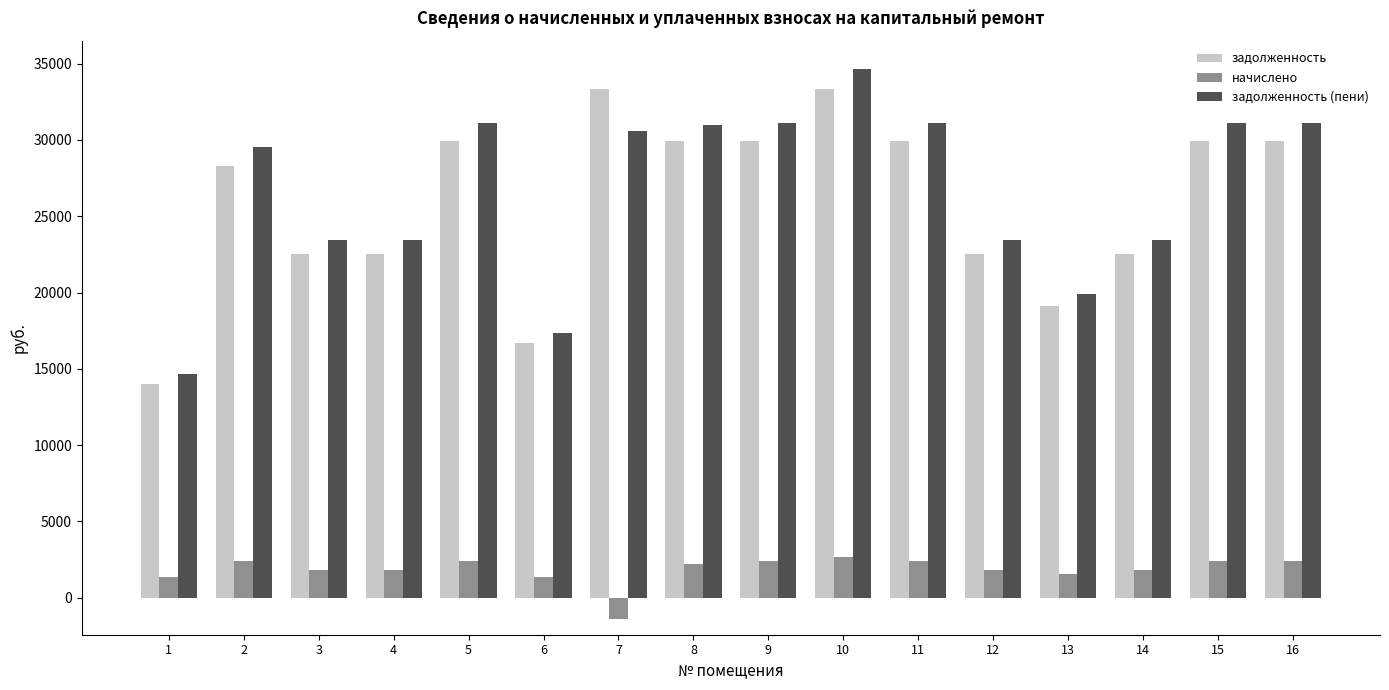

How many categories are shown in the chart?

16